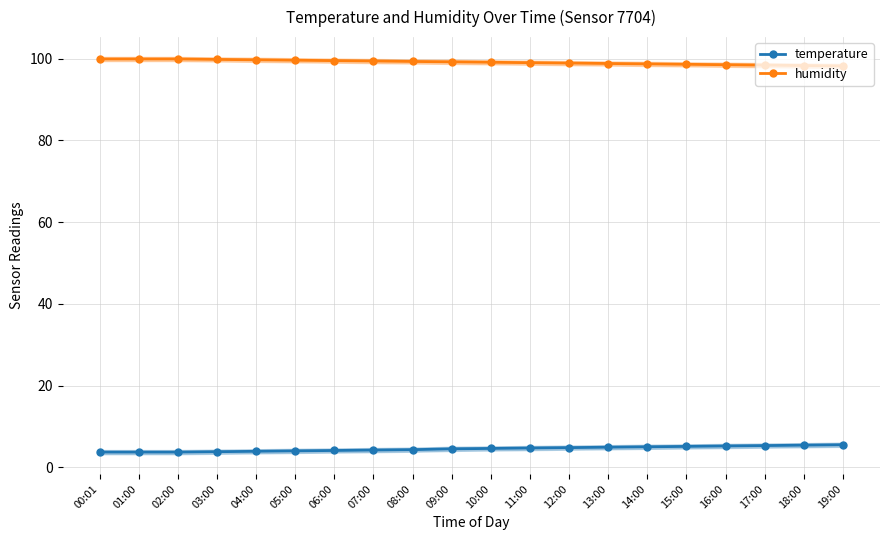

Read the humidity value at 18:00.

98.3